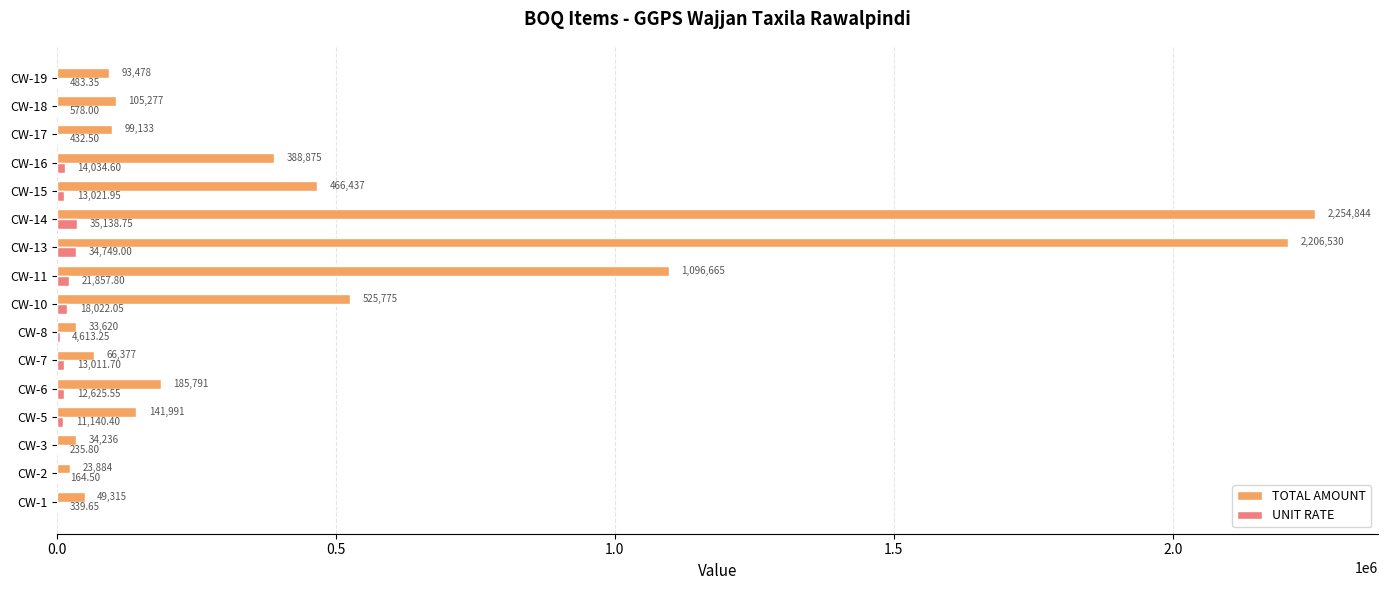

Which series has the largest total across all categories?

TOTAL AMOUNT